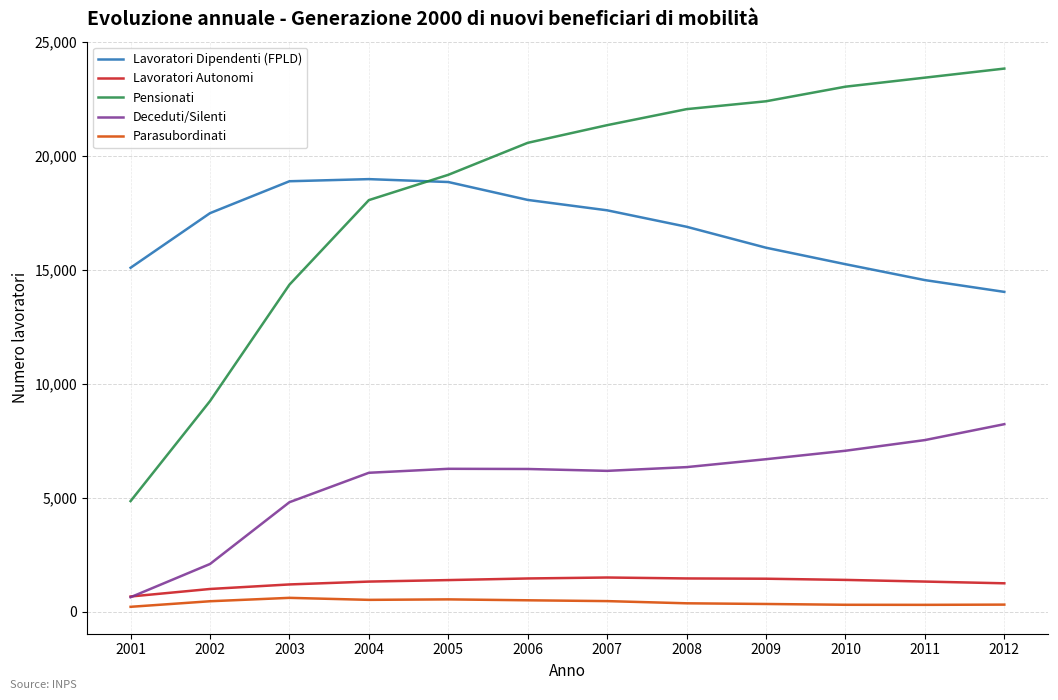

Which series has the largest total across all categories?

Pensionati